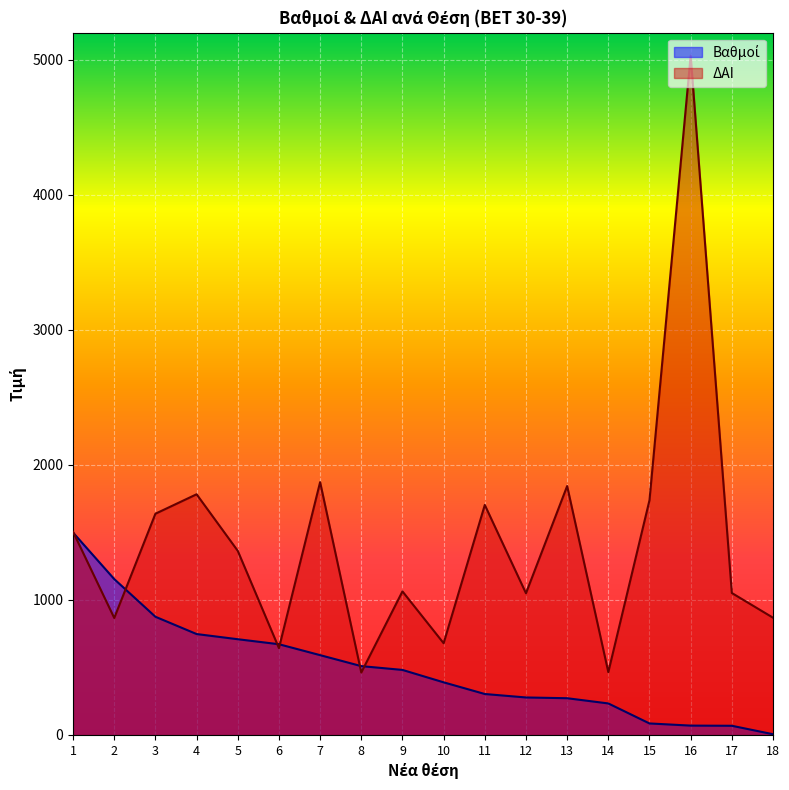

Count the number of categories in the chart.

18